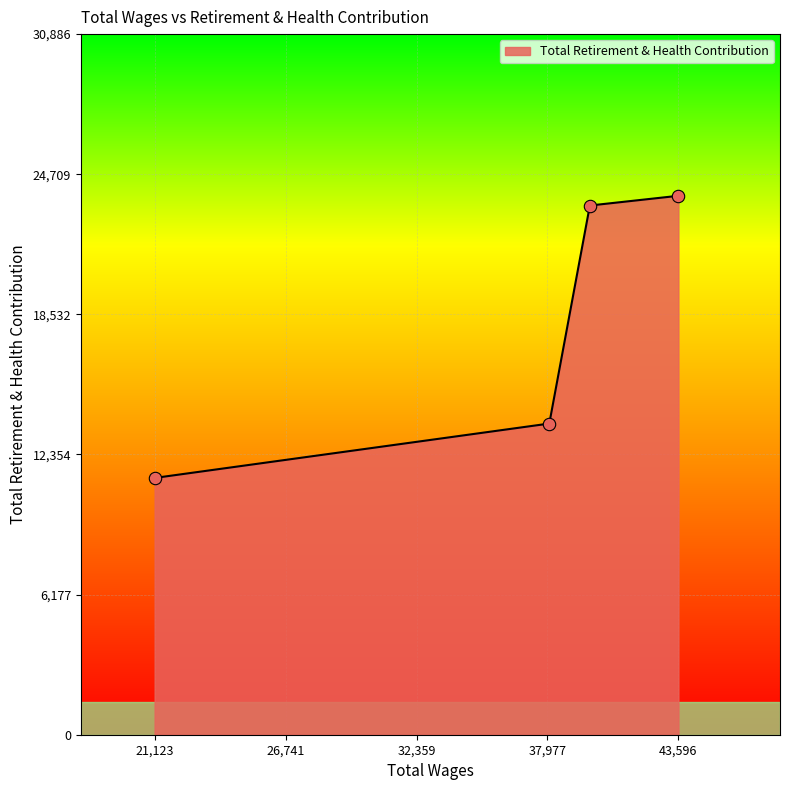

What is the difference between the second highest and minimum values?

12010